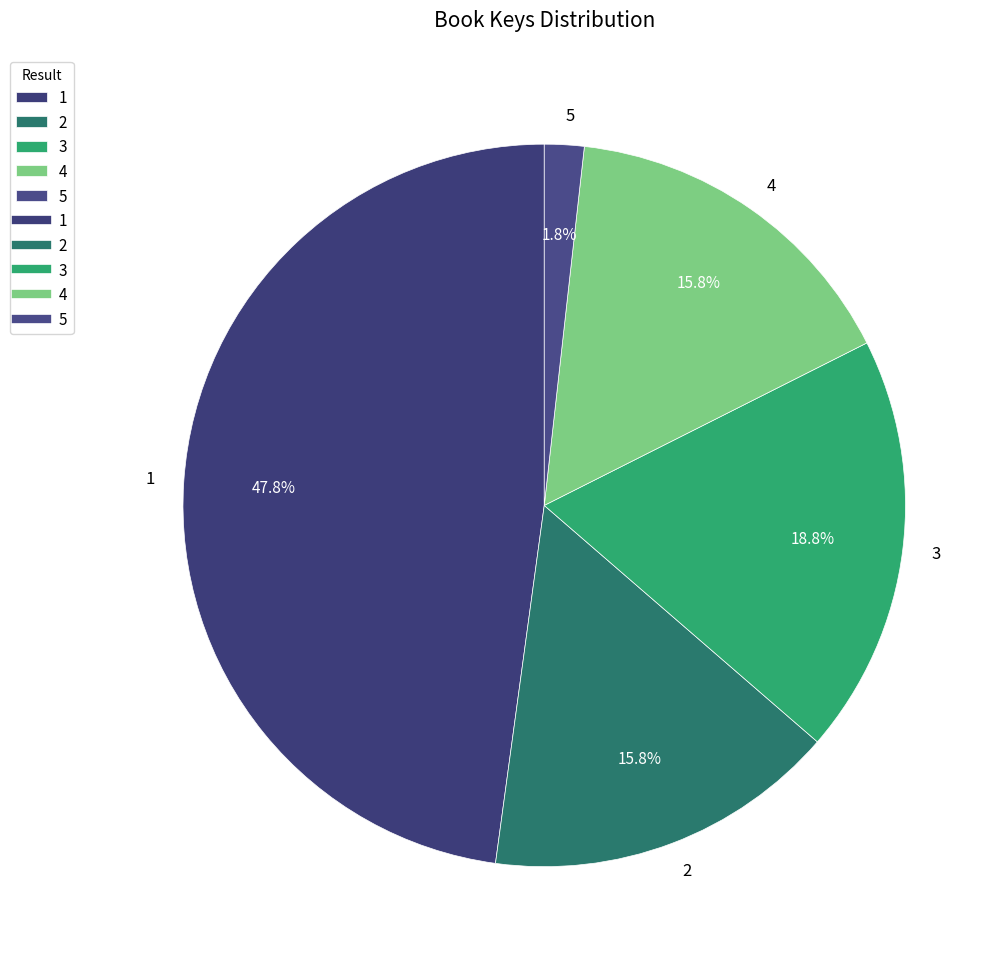

Does 5 account for over 50% of the chart?

No